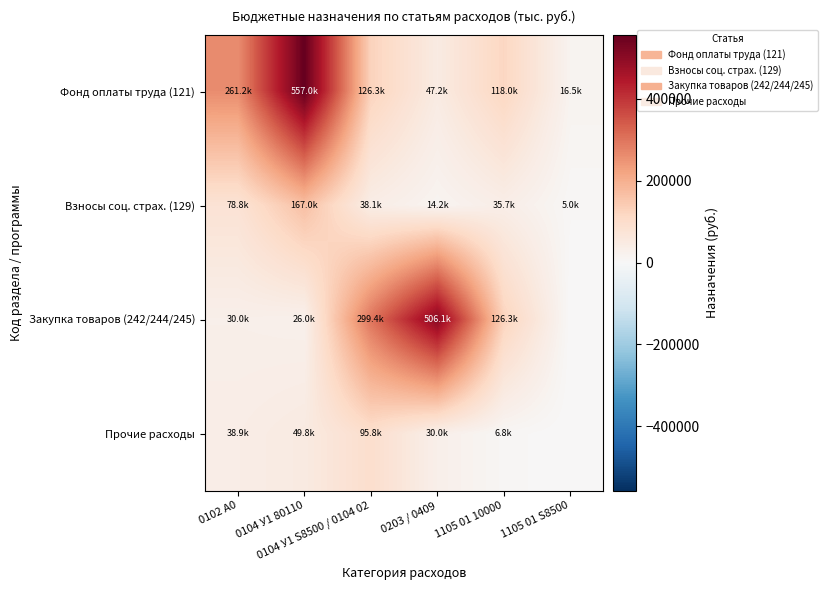

Reading right to left, extract all data points from this chart.

Фонд оплаты труда (121): 1105 01 S8500=16500.0	1105 01 10000=118000.0	0203 / 0409=47160.0	0104 У1 S8500 / 0104 02=126300.0	0104 У1 80110=557000.0	0102 А0=261200.0
Взносы соц. страх. (129): 1105 01 S8500=5000.0	1105 01 10000=35700.0	0203 / 0409=14240.0	0104 У1 S8500 / 0104 02=38100.0	0104 У1 80110=167000.0	0102 А0=78800.0
Закупка товаров (242/244/245): 1105 01 S8500=0.0	1105 01 10000=126285.0	0203 / 0409=506132.1	0104 У1 S8500 / 0104 02=299450.0	0104 У1 80110=26000.0	0102 А0=30000.0
Прочие расходы: 1105 01 S8500=0.0	1105 01 10000=6800.0	0203 / 0409=30000.0	0104 У1 S8500 / 0104 02=95847.0	0104 У1 80110=49756.3	0102 А0=38903.0